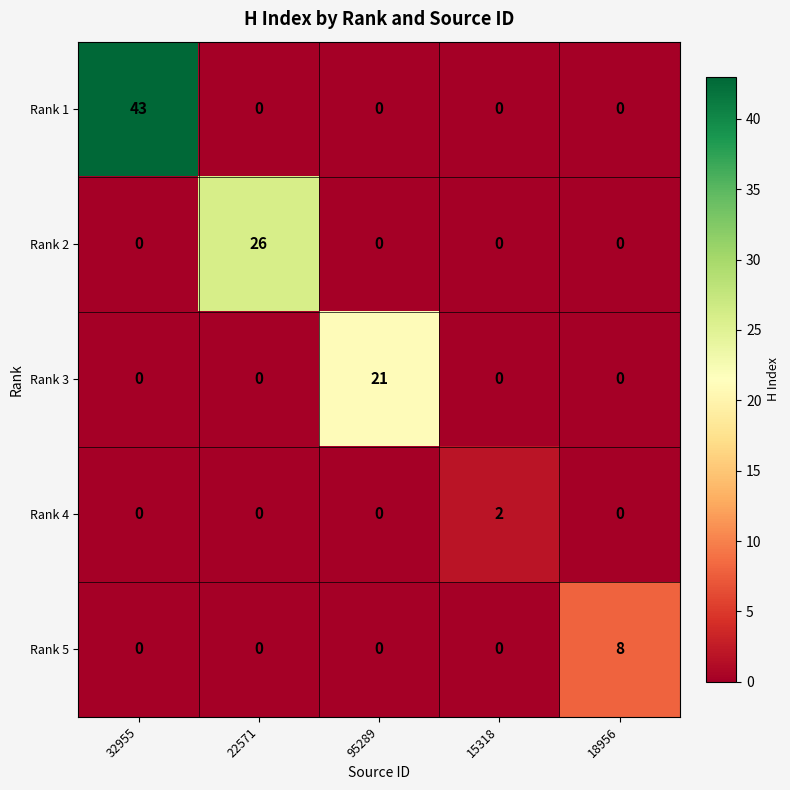

Reading right to left, what are all the values shown in this chart?

Rank 1: 0	0	0	0	43
Rank 2: 0	0	0	26	0
Rank 3: 0	0	21	0	0
Rank 4: 0	2	0	0	0
Rank 5: 8	0	0	0	0